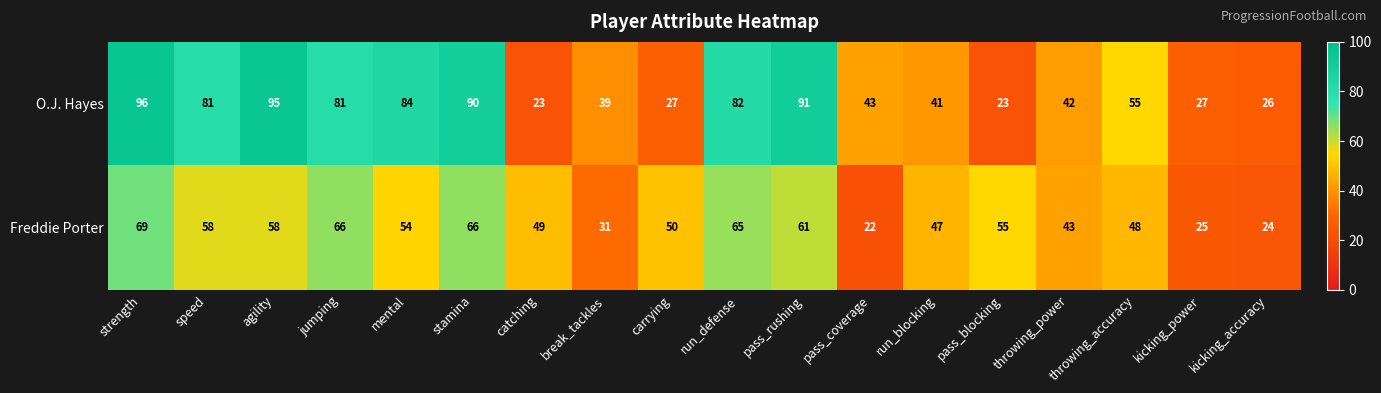

What value does the O.J. Hayes series have at speed, to the nearest 5?

80